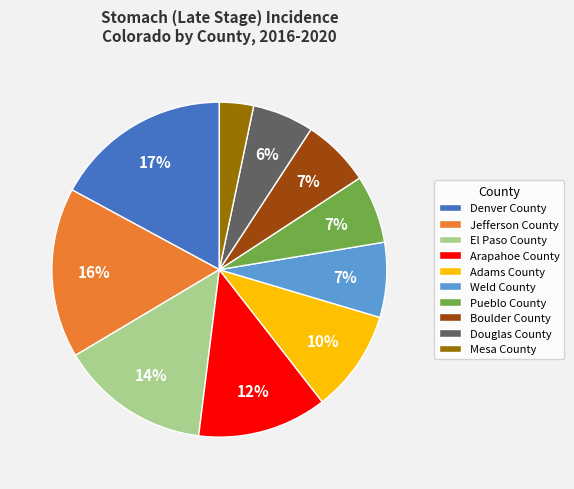

Count the number of slices in the pie.

10